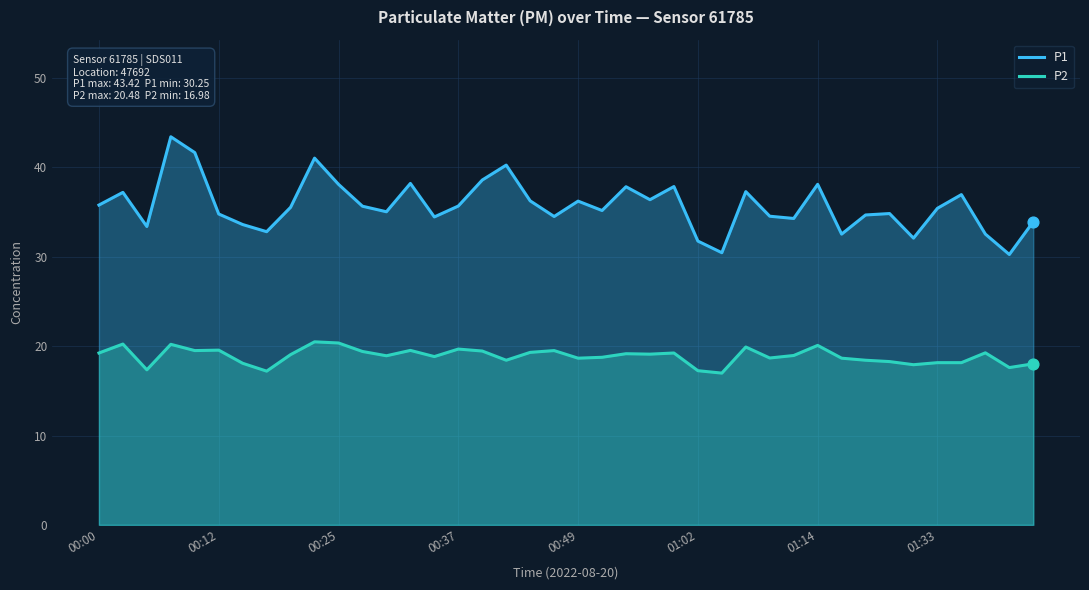

Which series has the largest total across all categories?

P1